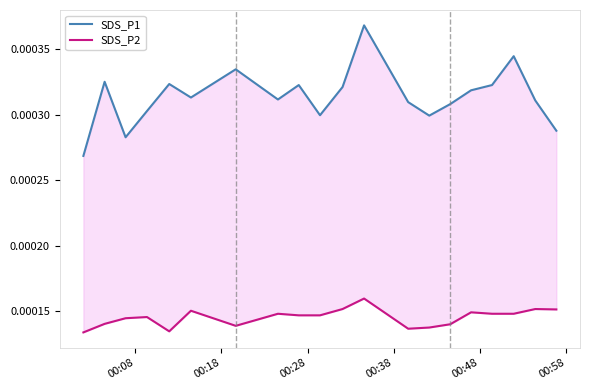

Count the number of categories in the chart.

20